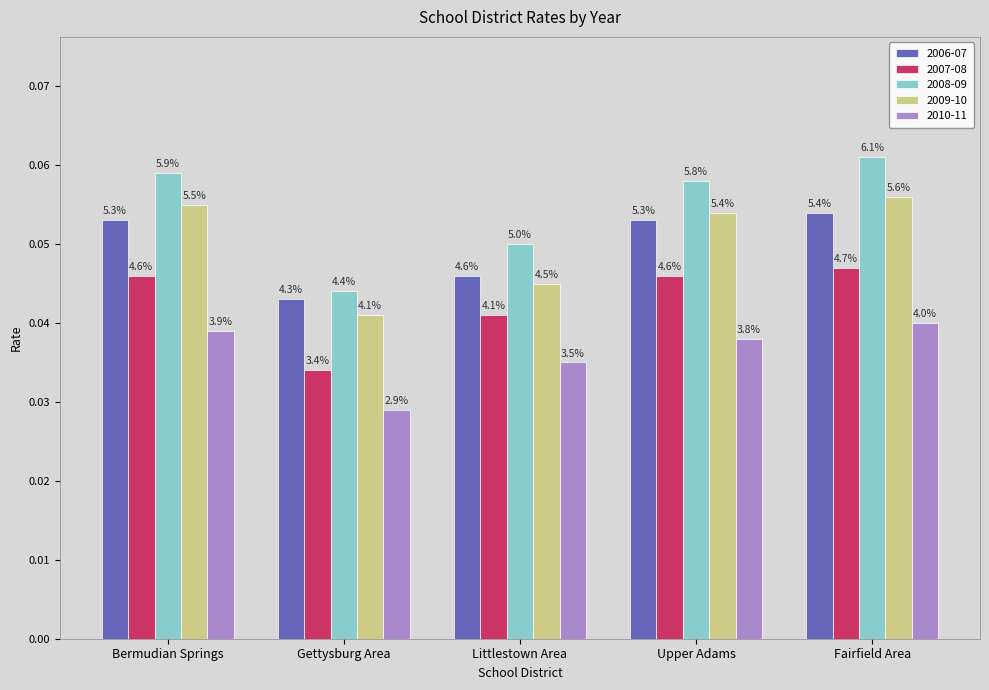

What is the sum of all 2009-10 values?

0.3